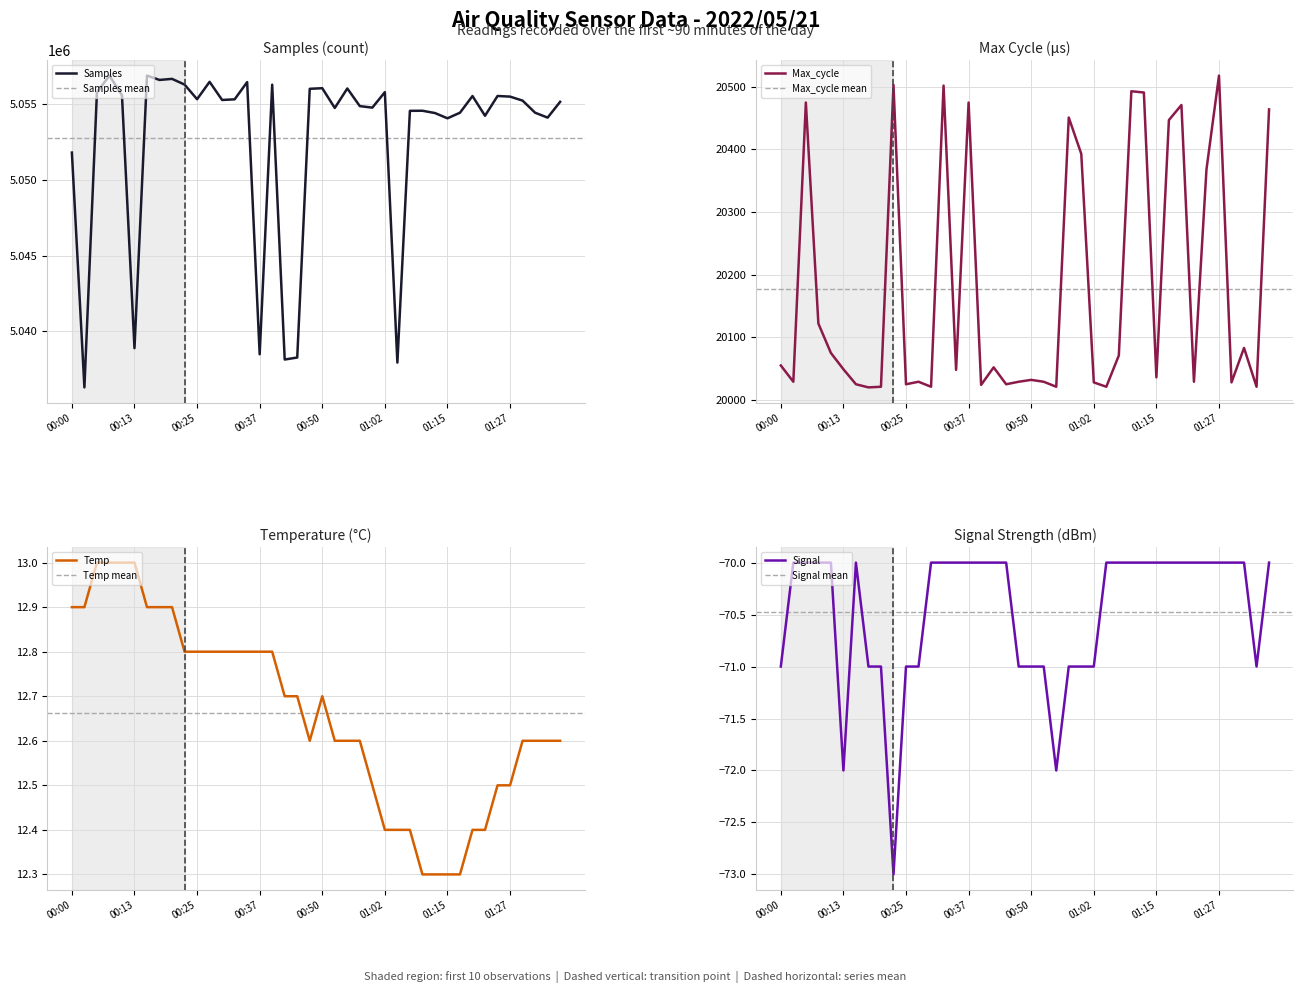

True or false: Samples has a value of 2691583.6 at 11.

False